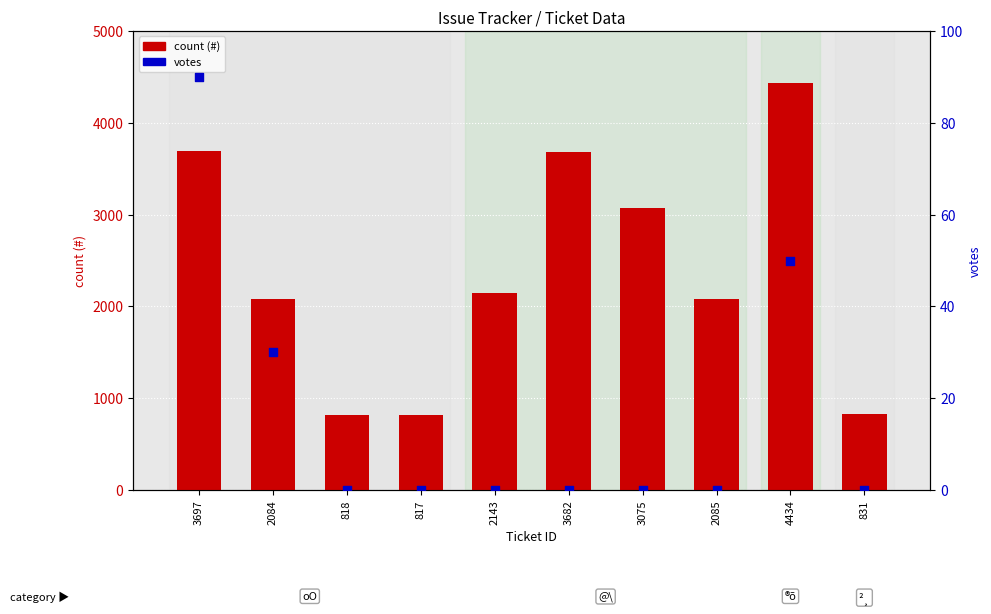

Which series contains the highest Y value?

count (#)